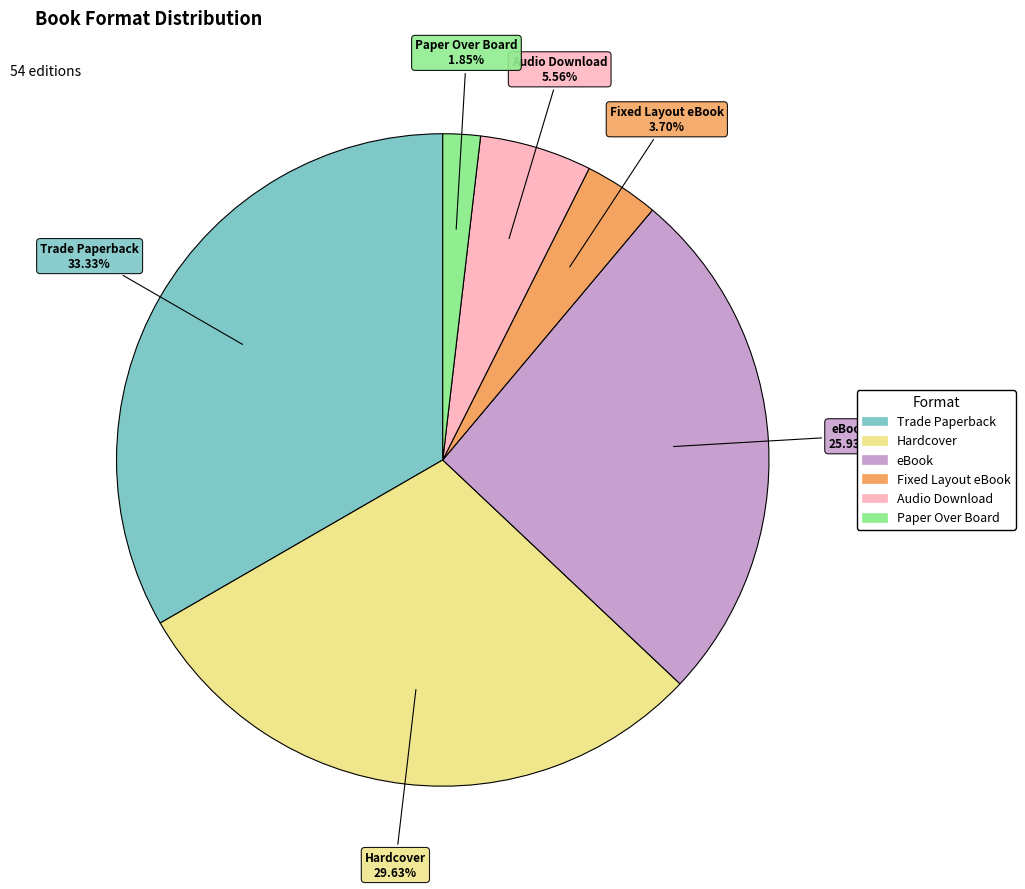

Count the number of slices in the pie.

6